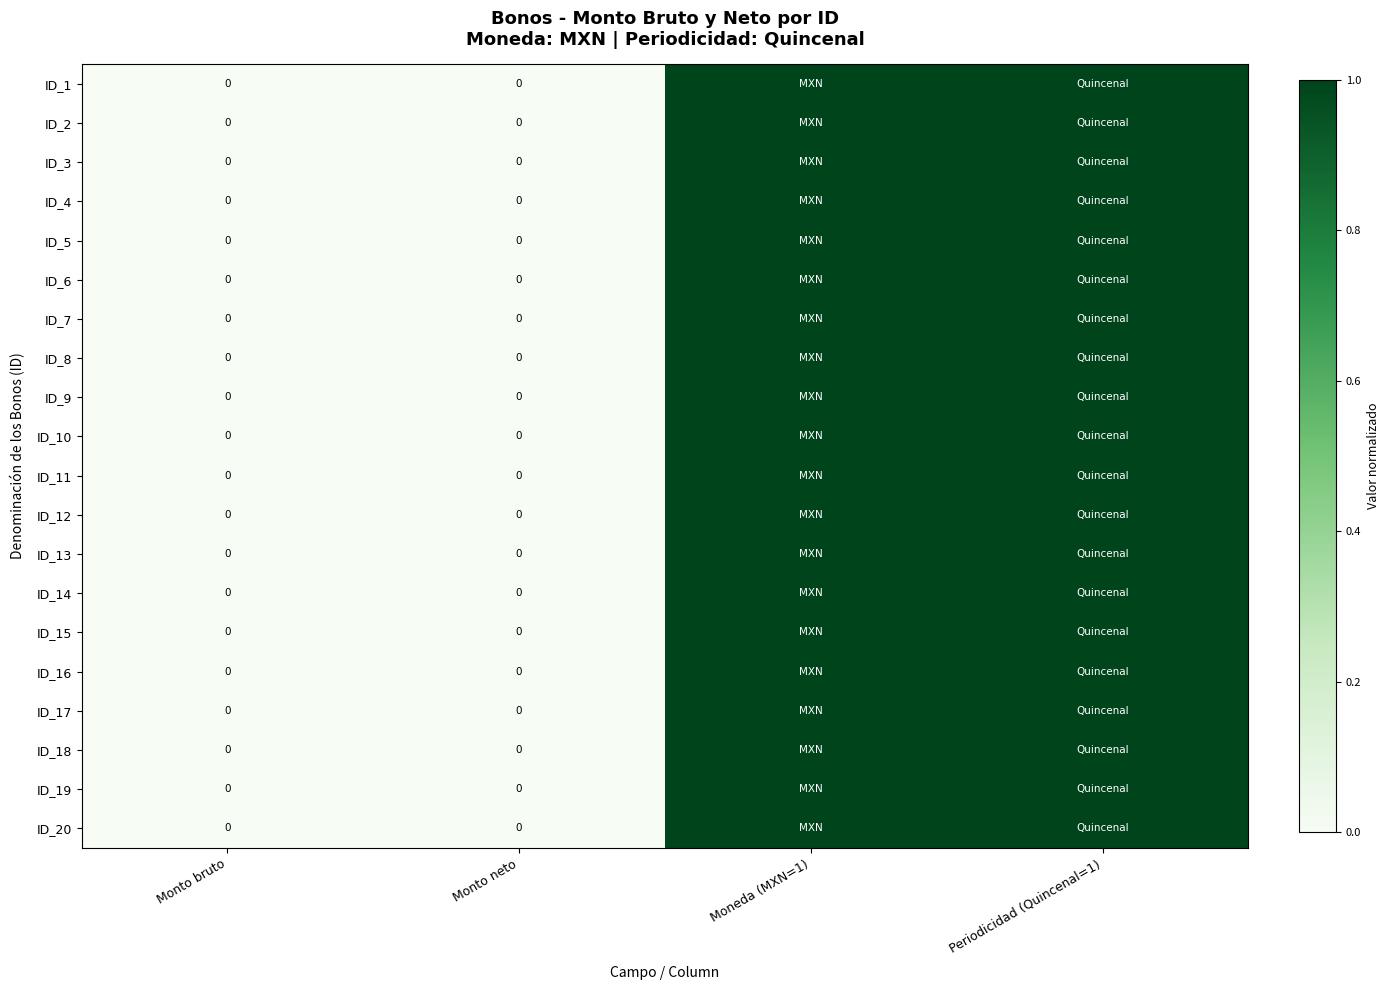

What is the difference between the ID_9 values at Monto bruto and Moneda (MXN=1)?

1